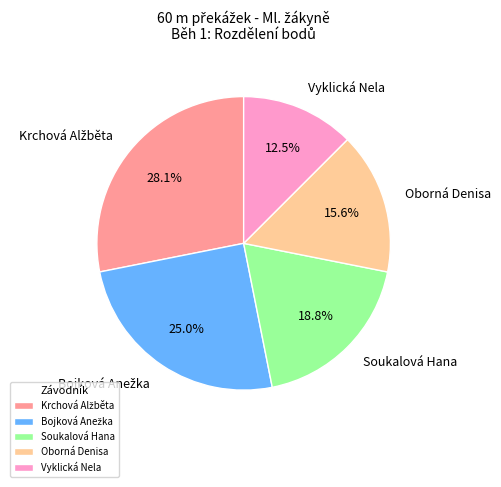

Which slice is the smallest?

Vyklická Nela